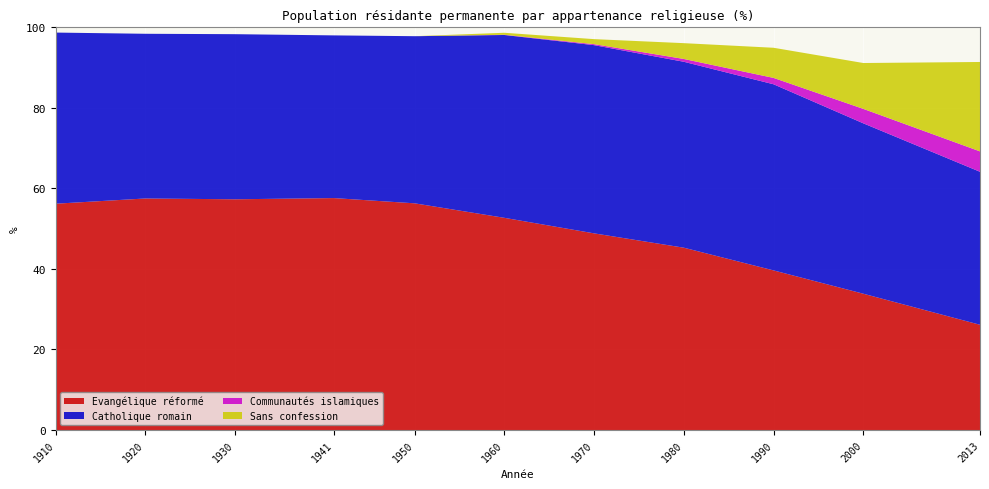

Reading left to right, transcribe all the data shown in this chart.

Evangélique réformé: 1910=56.2	1920=57.5	1930=57.3	1941=57.6	1950=56.3	1960=52.7	1970=48.8	1980=45.3	1990=39.6	2000=33.9	2013=26.1
Catholique romain: 1910=42.5	1920=40.9	1930=41.0	1941=40.4	1950=41.5	1960=45.4	1970=46.7	1980=46.2	1990=46.2	2000=42.3	2013=38.0
Communautés islamiques: 1910=0.0	1920=0.0	1930=0.0	1941=0.0	1950=0.0	1960=0.0	1970=0.2	1980=0.7	1990=1.6	2000=3.6	2013=5.1
Sans confession: 1910=0.0	1920=0.0	1930=0.0	1941=0.0	1950=0.0	1960=0.5	1970=1.2	1980=3.9	1990=7.5	2000=11.4	2013=22.2